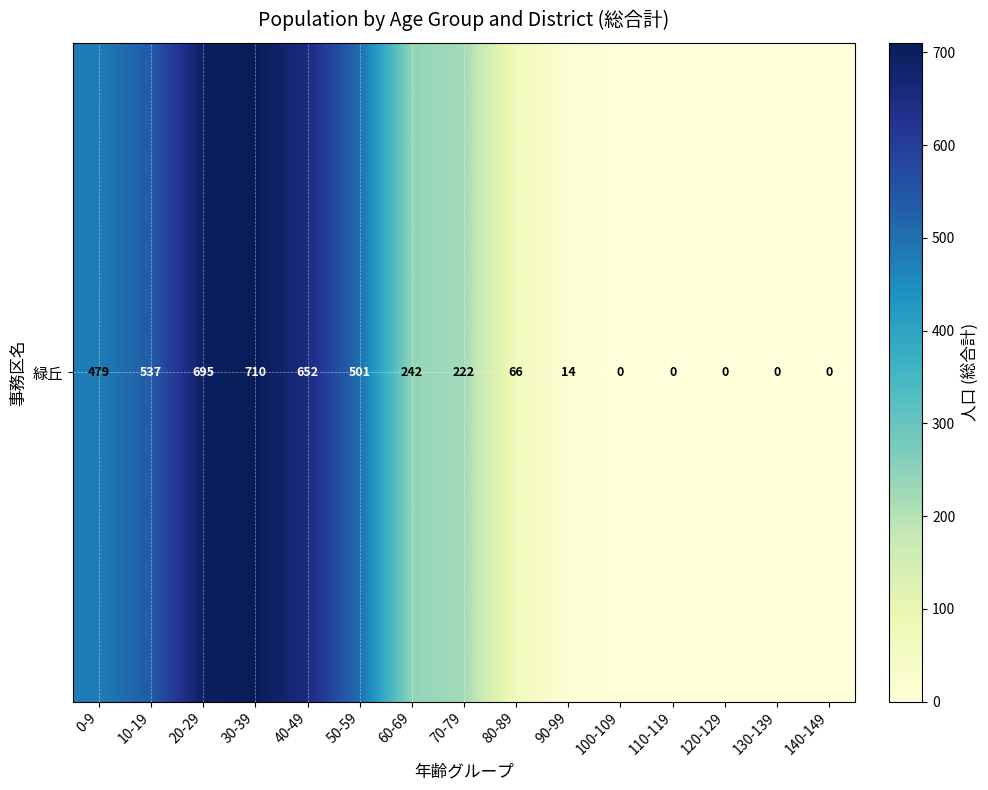

At which label does the data first exceed 222?

0-9